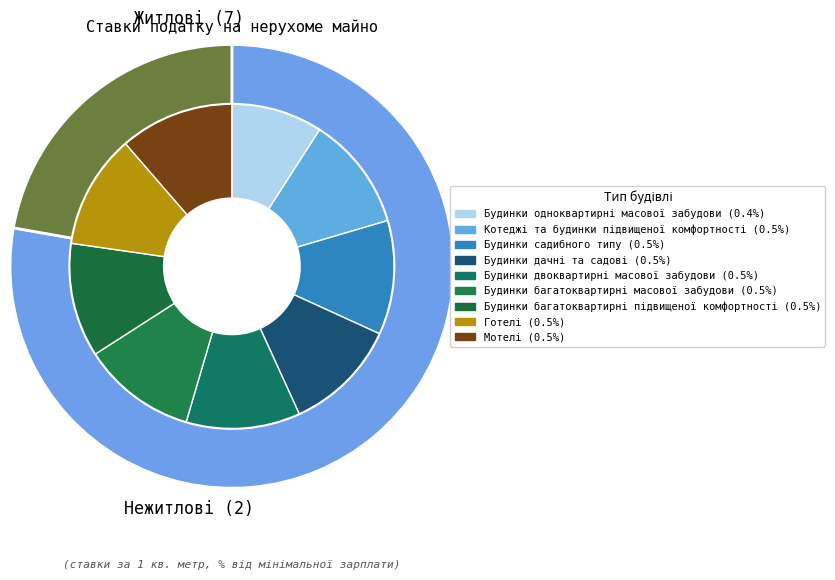

Between Готелі and Будинки двоквартирні масової забудови, which is larger?

Готелі